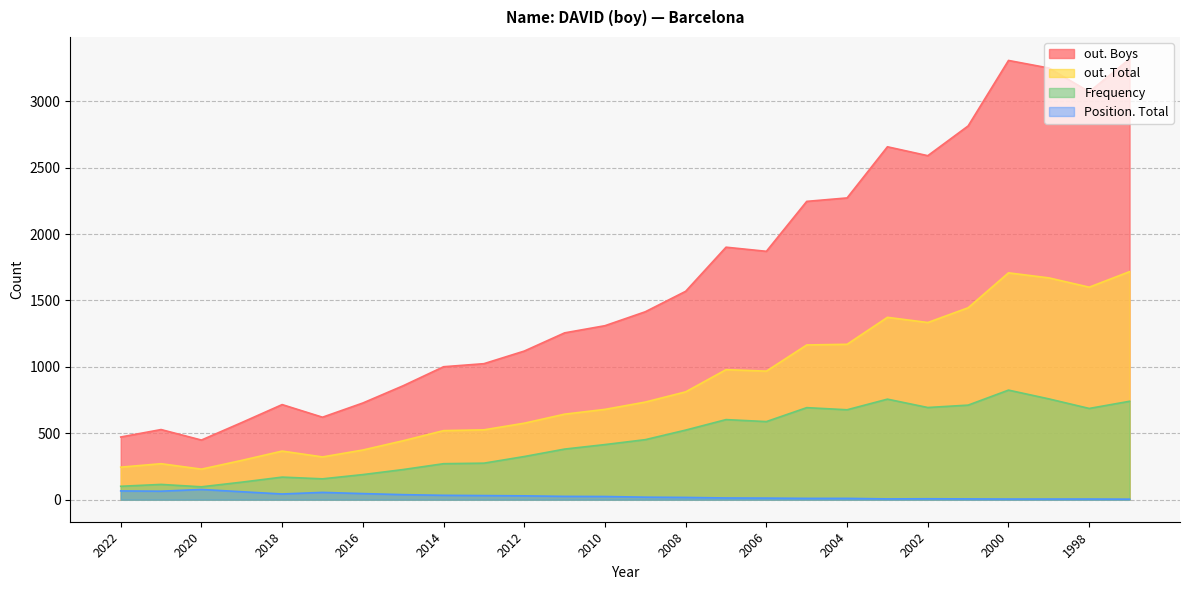

At which label is Position. Total closest to 40?

2015